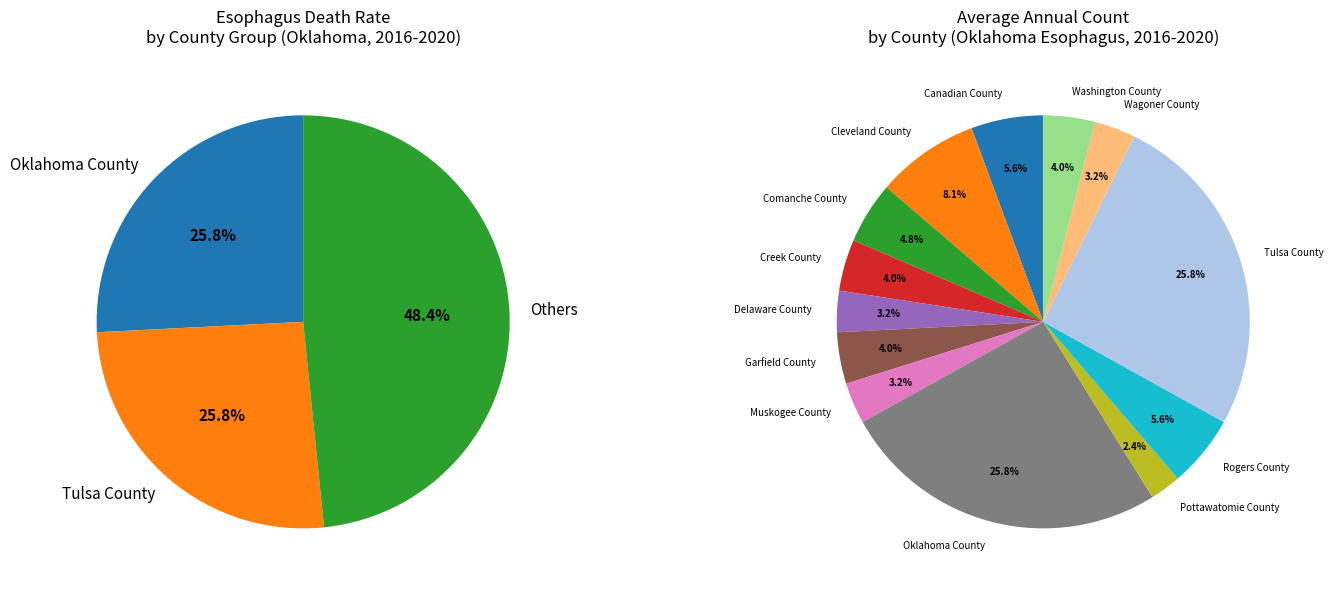

What is the change in value from Pottawatomie County to Washington County?

+2